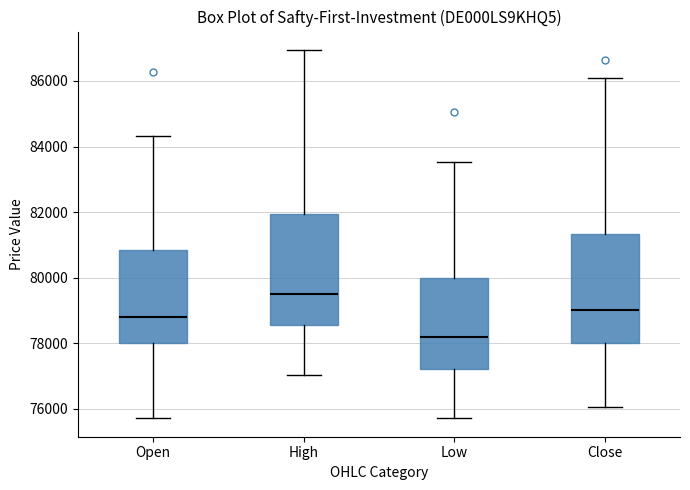

Where is the upper edge of the box for Open on the y-axis? The values are not printed on the chart, so give them approximately, as read against the axis.

80800